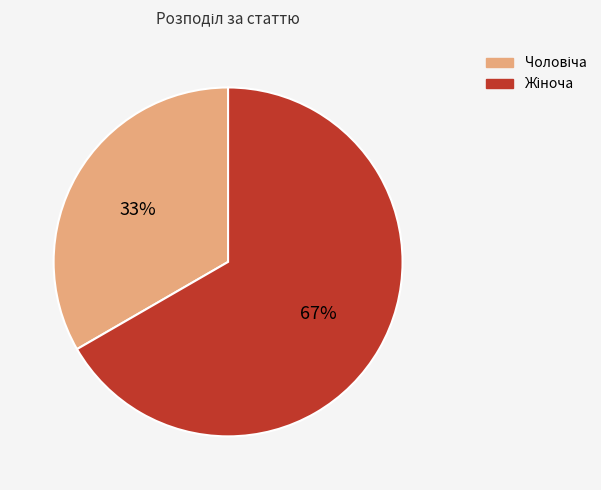

Is there a majority slice in this chart?

Yes